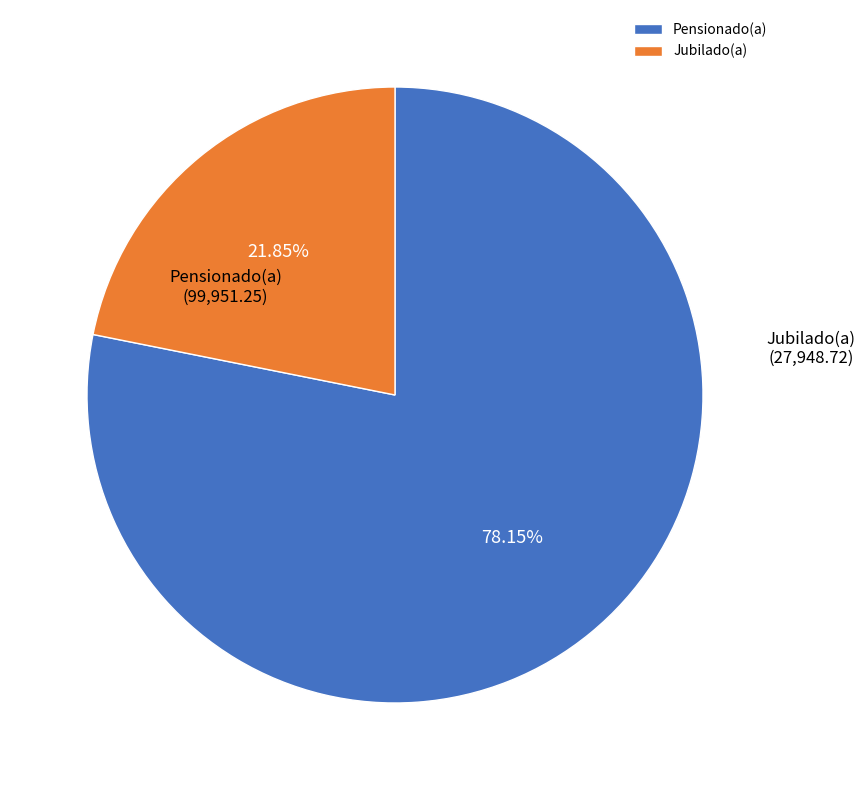

Which has a higher value, Pensionado(a) or Jubilado(a)?

Pensionado(a)